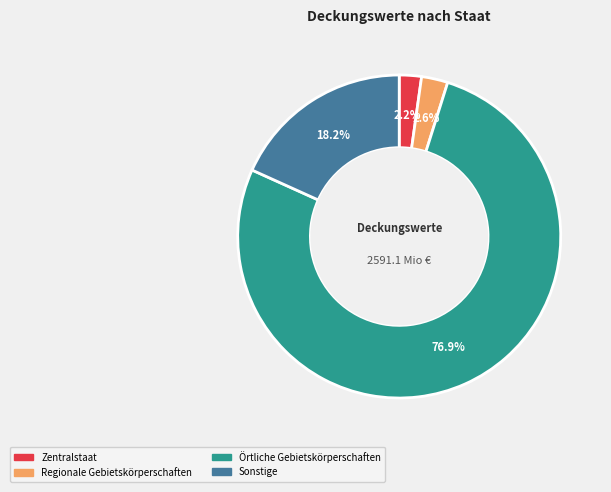

Does any single category account for the majority?

Yes